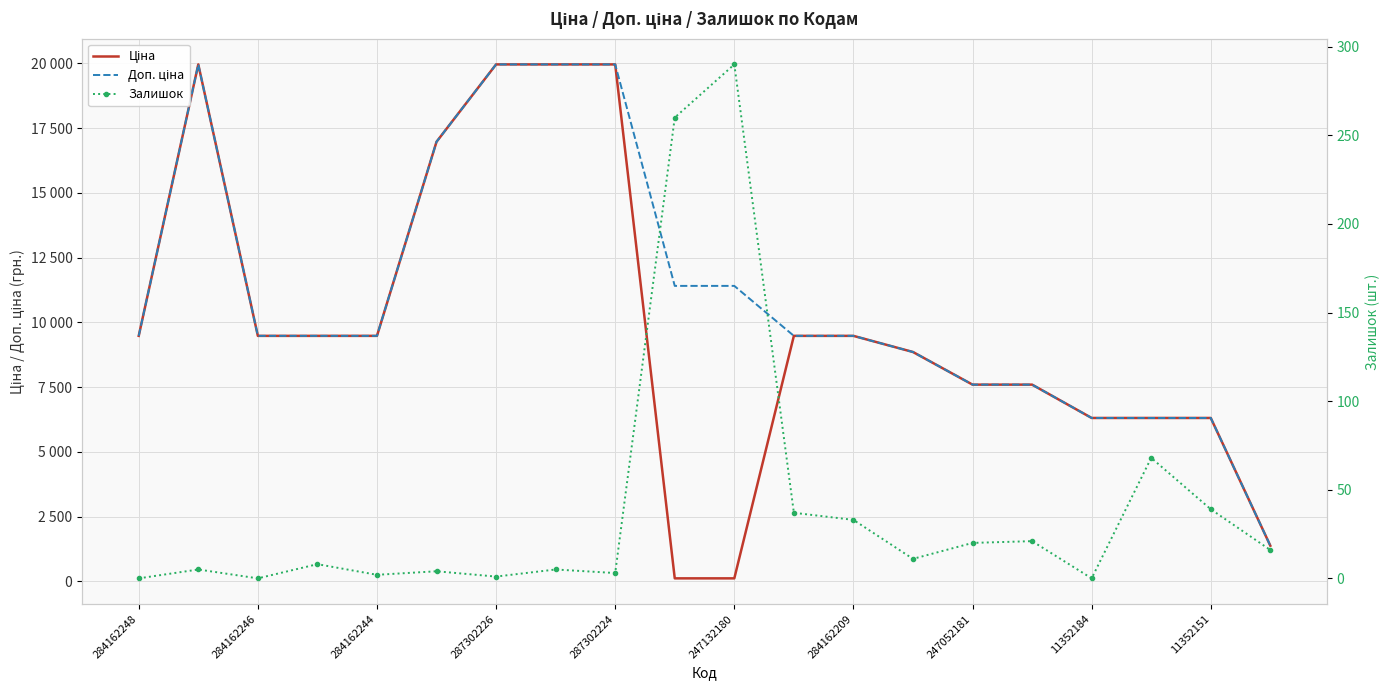

Is it true that Залишок equals 16.0 at 19?

True